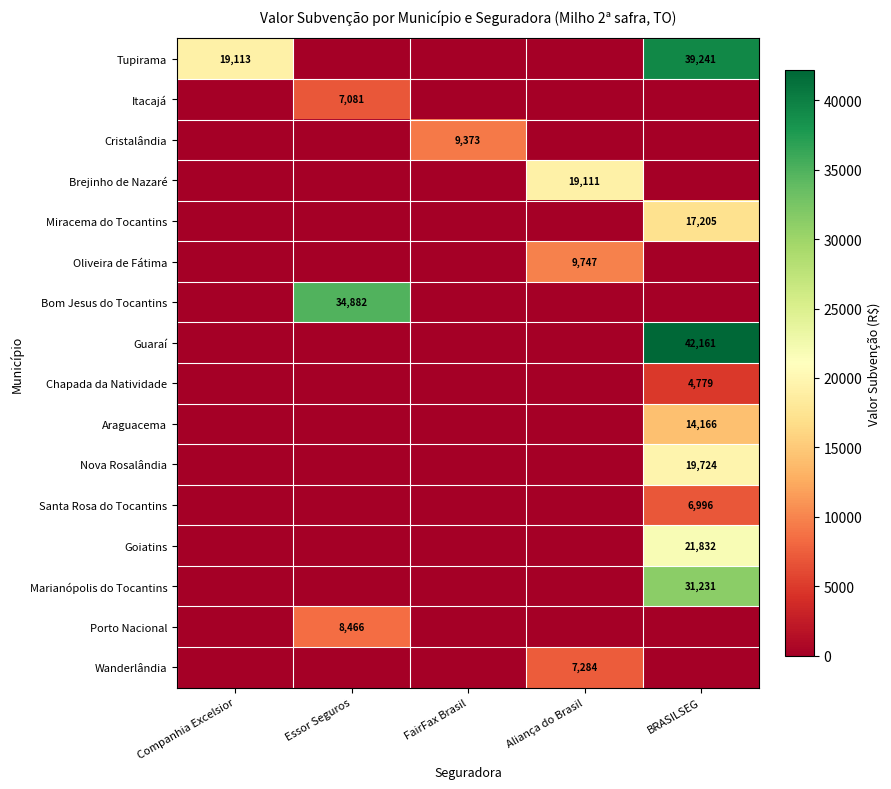

The Oliveira de Fátima series shows 9747 at Aliança do Brasil. True or false?

True